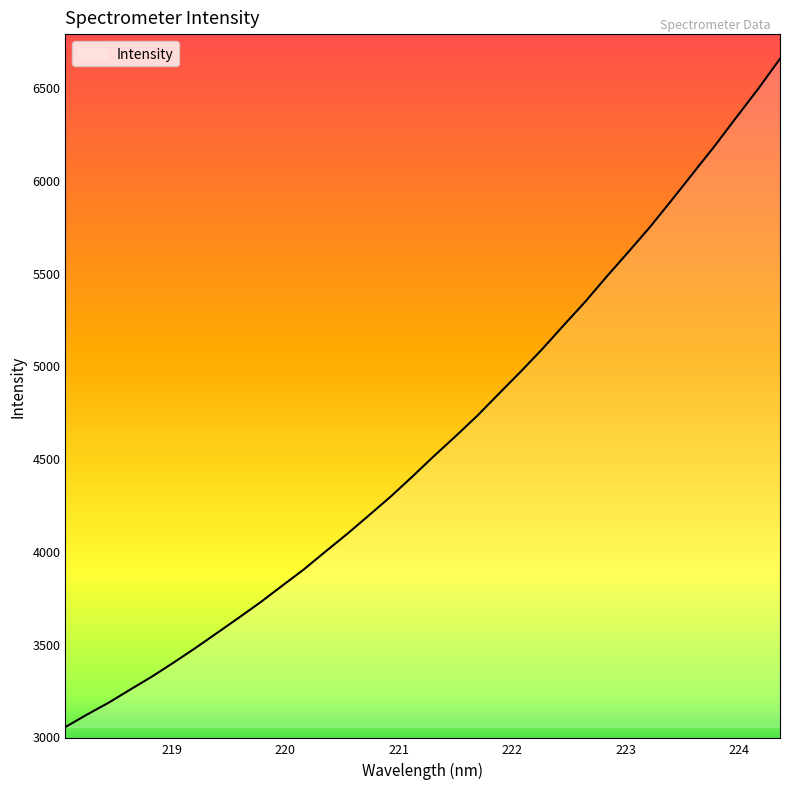

What is the sum of the values at 222.0721 and 223.7895?

11149.1